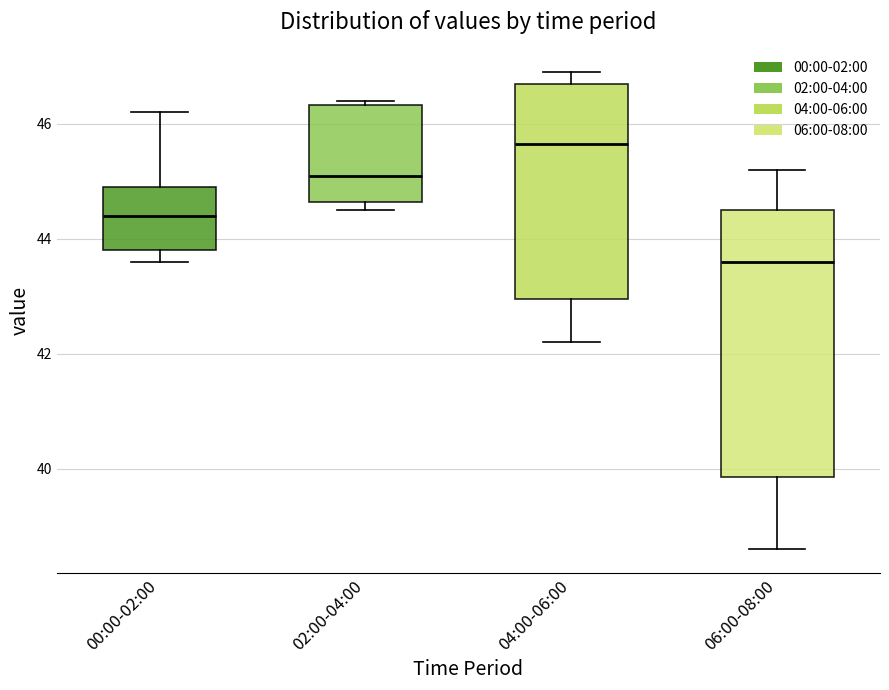

Where does the median line of the box for 02:00-04:00 sit on the y-axis? The values are not printed on the chart, so give them approximately, as read against the axis.

45.0